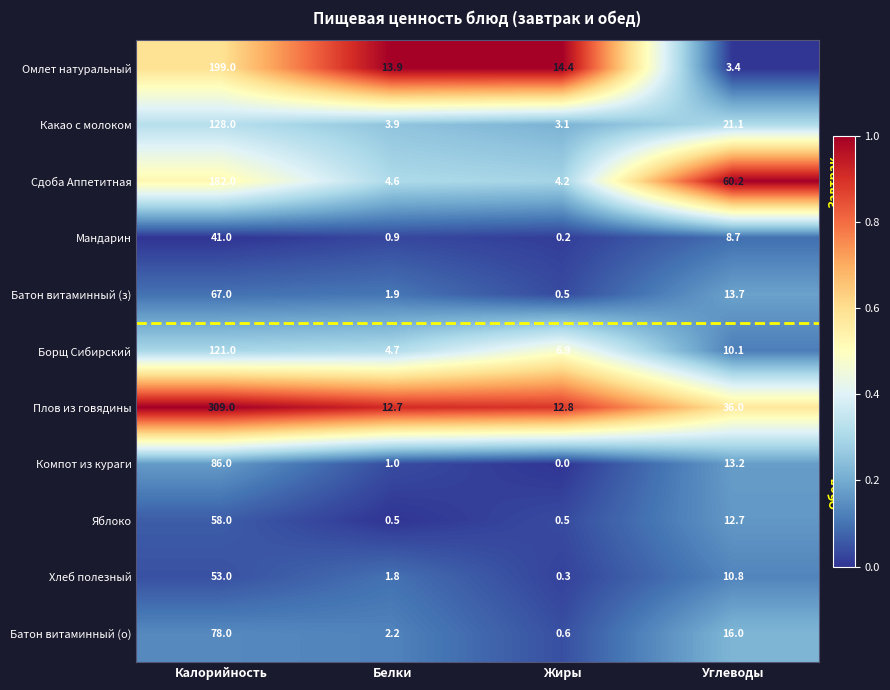

What is the average value of the Хлеб полезный series?

16.5